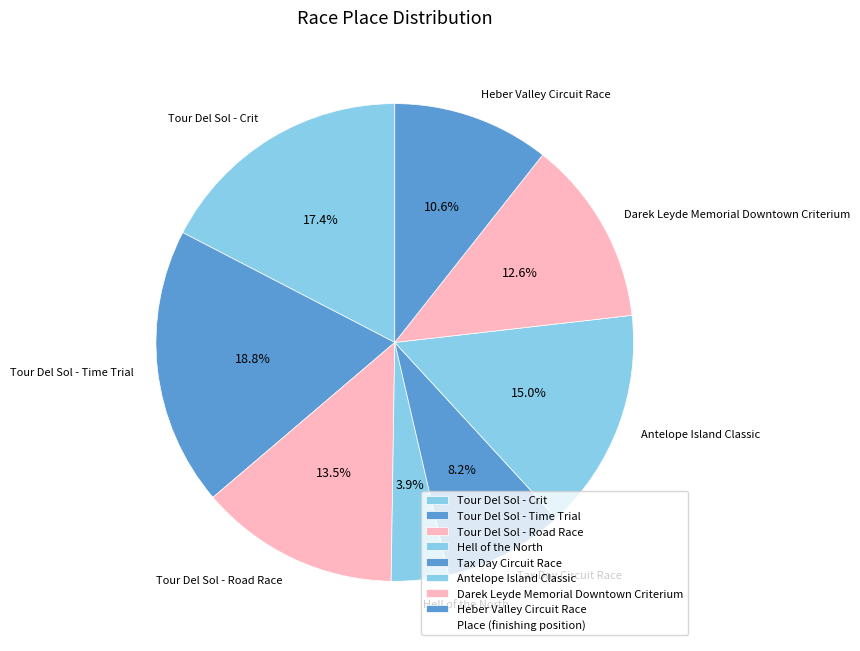

Which has a higher value, Hell of the North or Tour Del Sol - Road Race?

Tour Del Sol - Road Race